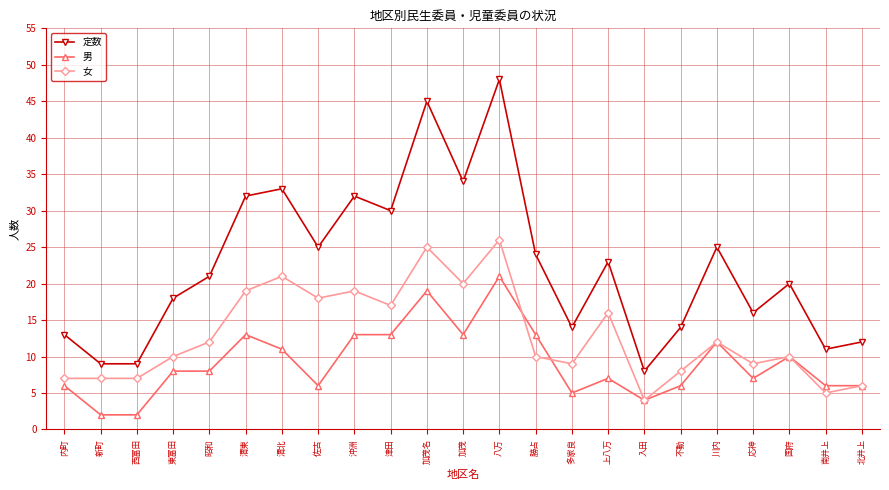

What is the difference between the 女 values at 沖洲 and 八万?

7